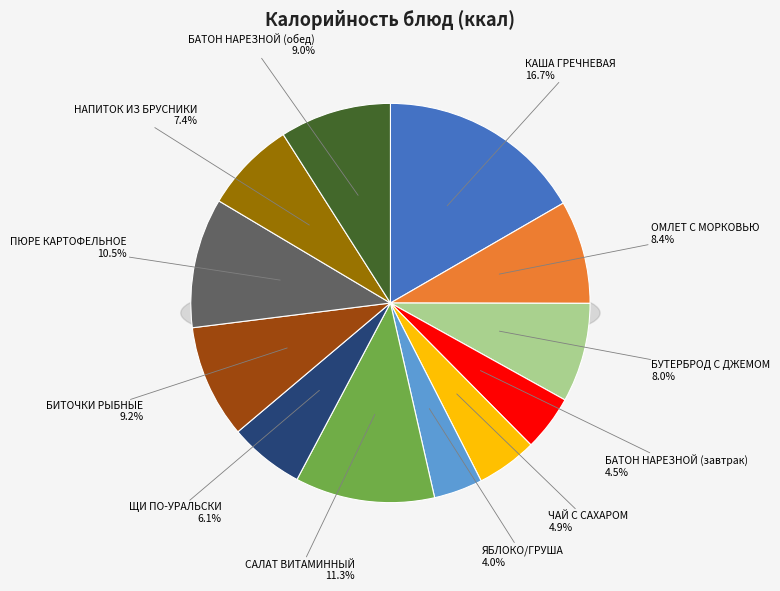

Which slice is the largest?

КАША ГРЕЧНЕВАЯ